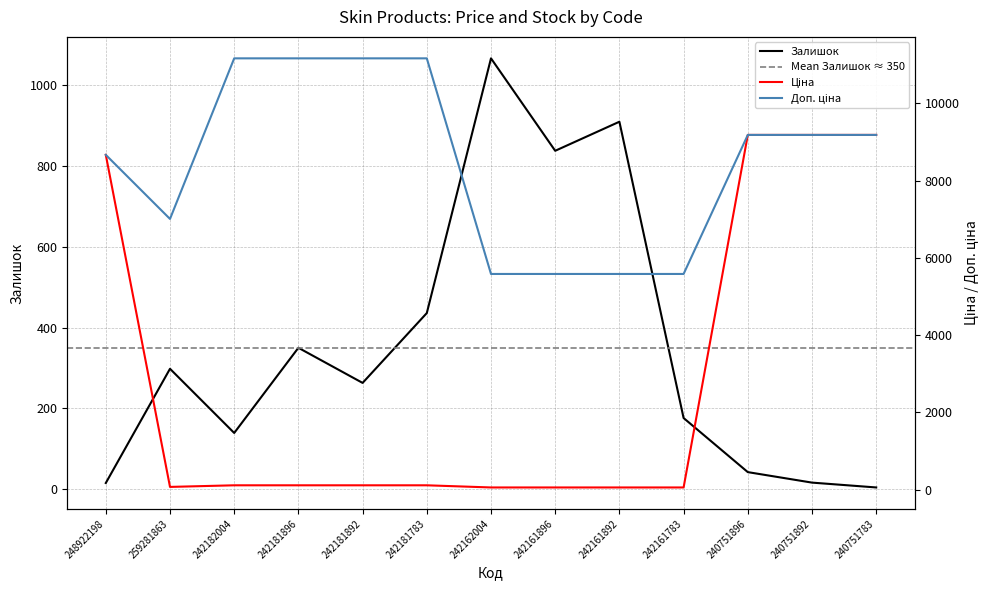

Reading left to right, list all the values displayed in this chart.

Залишок: 248922198=15.0	259281863=298.0	242182004=139.0	242181896=350.0	242181892=263.0	242181783=436.0	242162004=1067.0	242161896=838.0	242161892=910.0	242161783=176.0	240751896=42.0	240751892=16.0	240751783=4.0
Ціна: 248922198=8669.7	259281863=70.1	242182004=111.7	242181896=111.7	242181892=111.7	242181783=111.7	242162004=55.9	242161896=55.9	242161892=55.9	242161783=55.9	240751896=9185.9	240751892=9185.9	240751783=9185.9
Доп. ціна: 248922198=8669.7	259281863=7010.0	242182004=11169.0	242181896=11169.0	242181892=11169.0	242181783=11169.0	242162004=5585.0	242161896=5585.0	242161892=5585.0	242161783=5585.0	240751896=9185.9	240751892=9185.9	240751783=9185.9